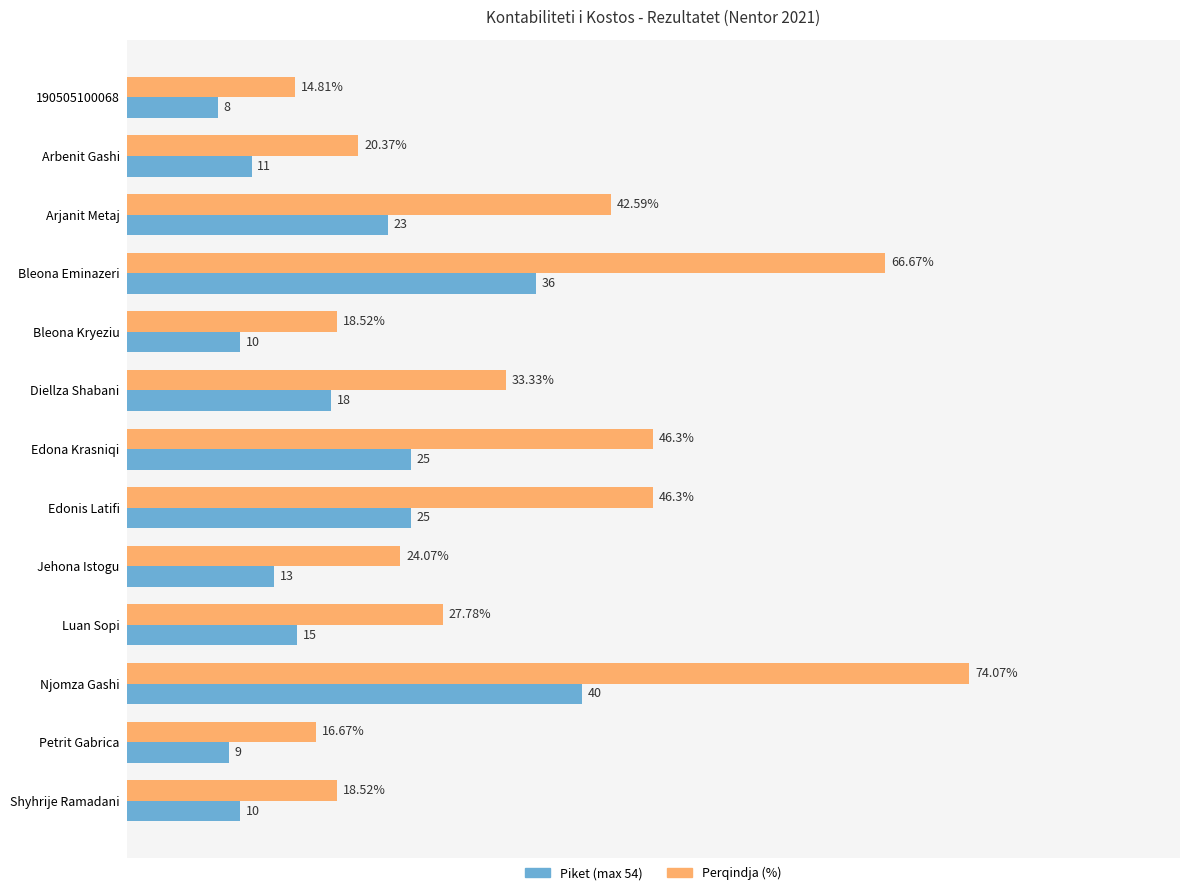

At which label is Perqindja (%) closest to 44?

Arjanit Metaj